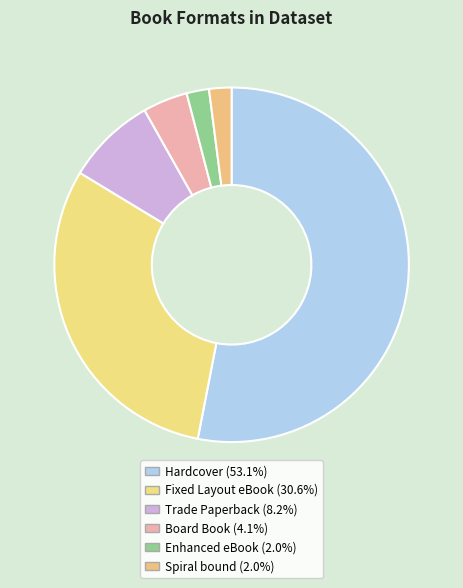

How many segments does this pie chart have?

6